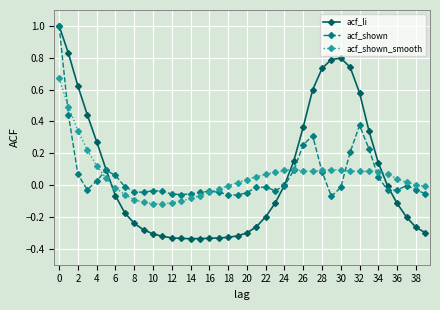

True or false: acf_shown_smooth has more than 2 interior local peaks.

True